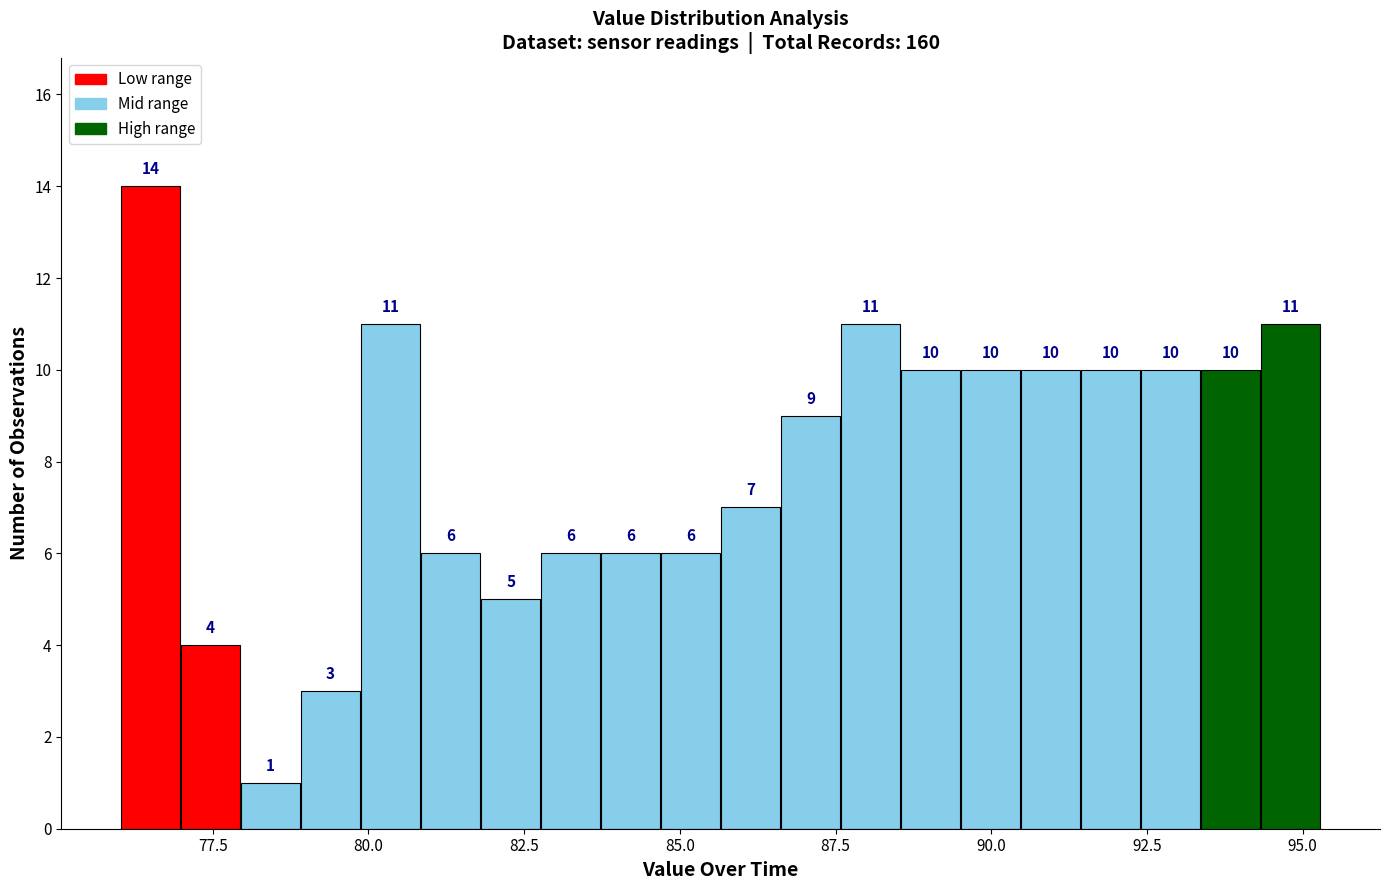

Read against the x-axis, roughly where is the centre of the tallest bar?

76.5